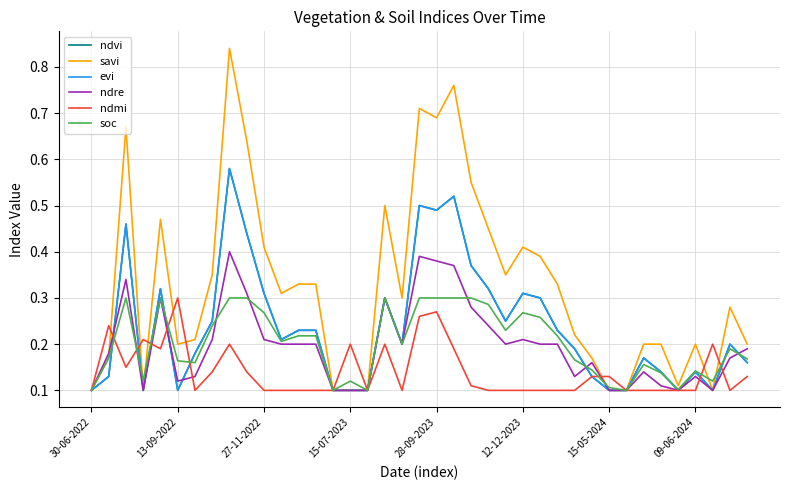

How many times do evi and soc cross each other?

9